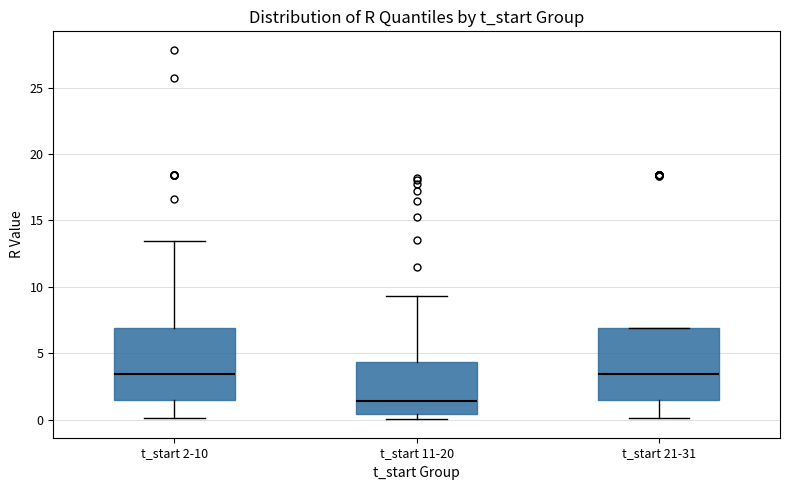

Reading left to right, read every box against the y-axis: the position of its median line, the range the box covers, and the ends of its whiskers. The values are not printed on the chart, so give them approximately, as read against the axis.

t_start 2-10: median 3.5, box 1.5 to 7.0, whiskers 0.0 to 13.5
t_start 11-20: median 1.5, box 0.5 to 4.5, whiskers 0.0 to 9.5
t_start 21-31: median 3.5, box 1.5 to 7.0, whiskers 0.0 to 7.0